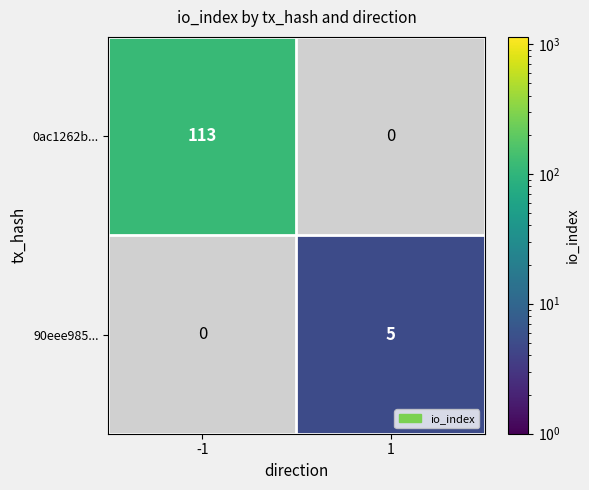

True or false: 0ac1262b... has a value of 27 at -1.

False